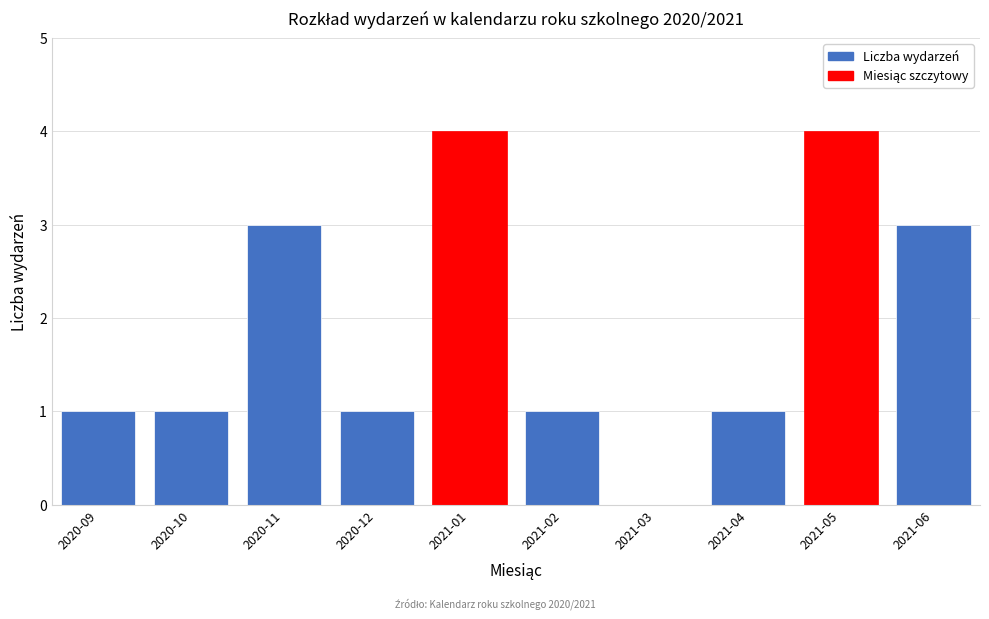

Reading right to left, transcribe all the data shown in this chart.

2021-06=3	2021-05=4	2021-04=1	2021-03=0	2021-02=1	2021-01=4	2020-12=1	2020-11=3	2020-10=1	2020-09=1